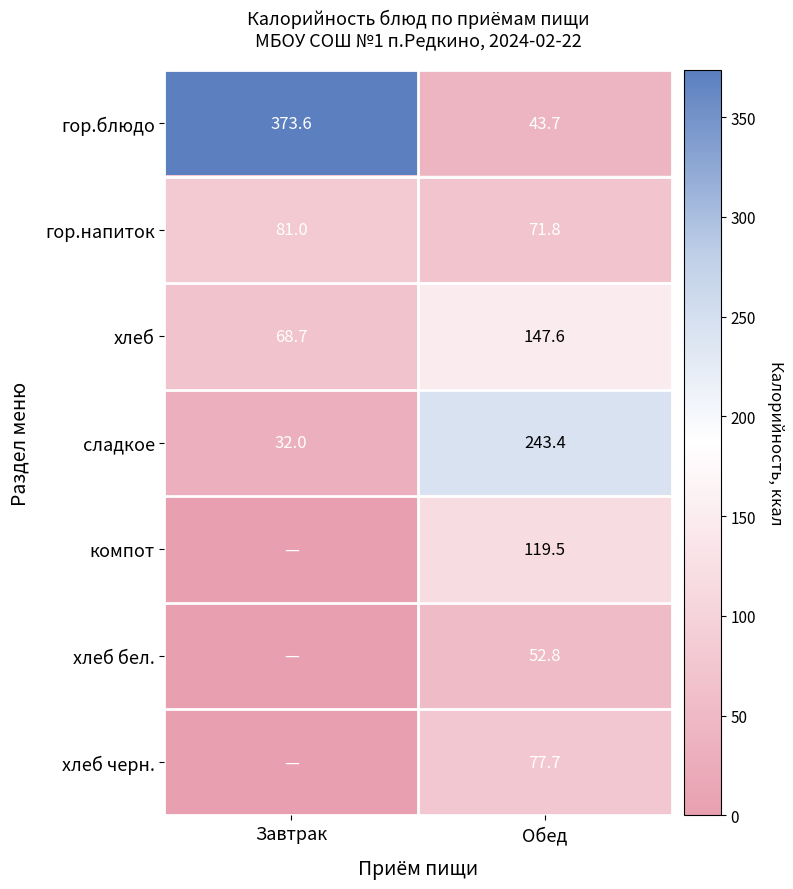

Rank the categories by хлеб value from highest to lowest.

Обед, Завтрак